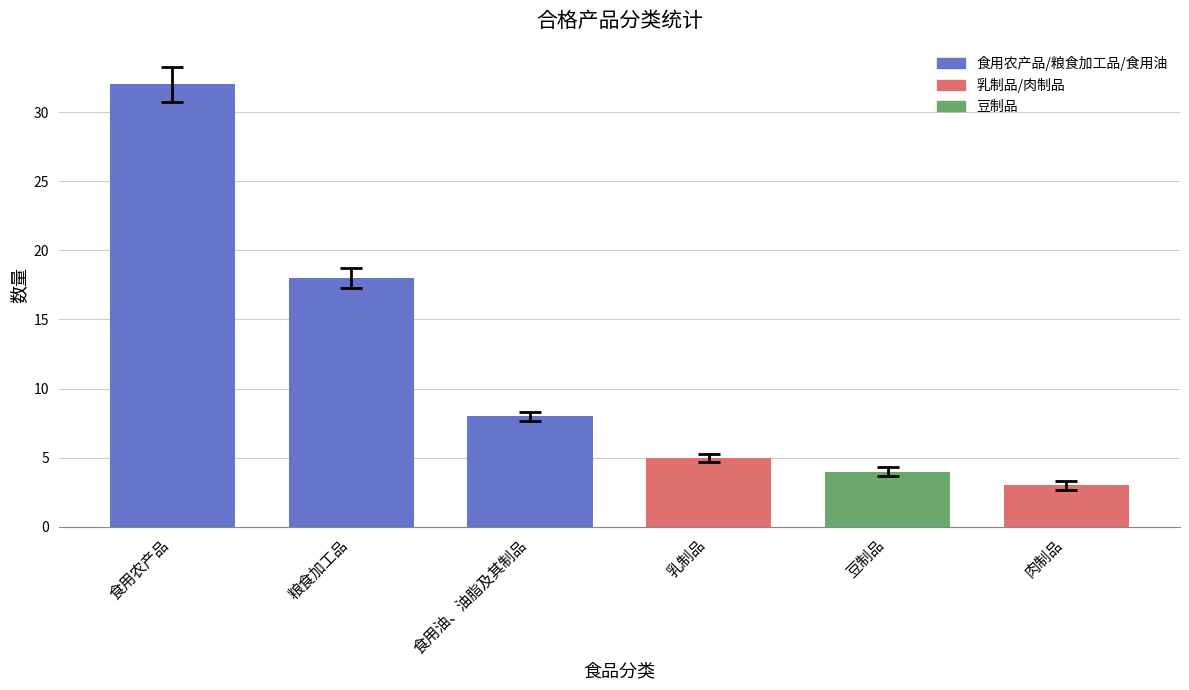

What position from the right is 食用农产品?

6